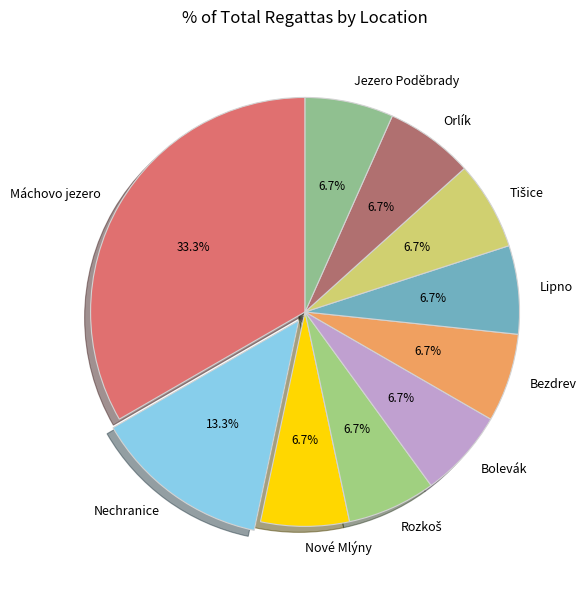

What percentage is the Orlík slice, to the nearest percent?

7%